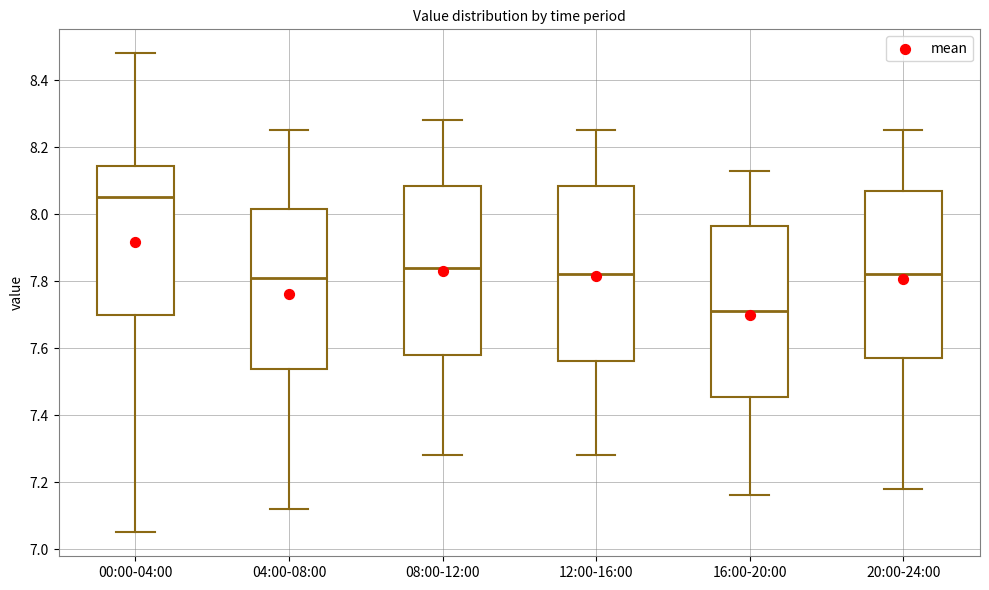

Reading left to right, read every box against the y-axis: the position of its median line, the range the box covers, and the ends of its whiskers. The values are not printed on the chart, so give them approximately, as read against the axis.

00:00-04:00: median 8.06, box 7.70 to 8.14, whiskers 7.06 to 8.48
04:00-08:00: median 7.82, box 7.54 to 8.02, whiskers 7.12 to 8.26
08:00-12:00: median 7.84, box 7.58 to 8.08, whiskers 7.28 to 8.28
12:00-16:00: median 7.82, box 7.56 to 8.08, whiskers 7.28 to 8.26
16:00-20:00: median 7.72, box 7.46 to 7.96, whiskers 7.16 to 8.14
20:00-24:00: median 7.82, box 7.58 to 8.08, whiskers 7.18 to 8.26